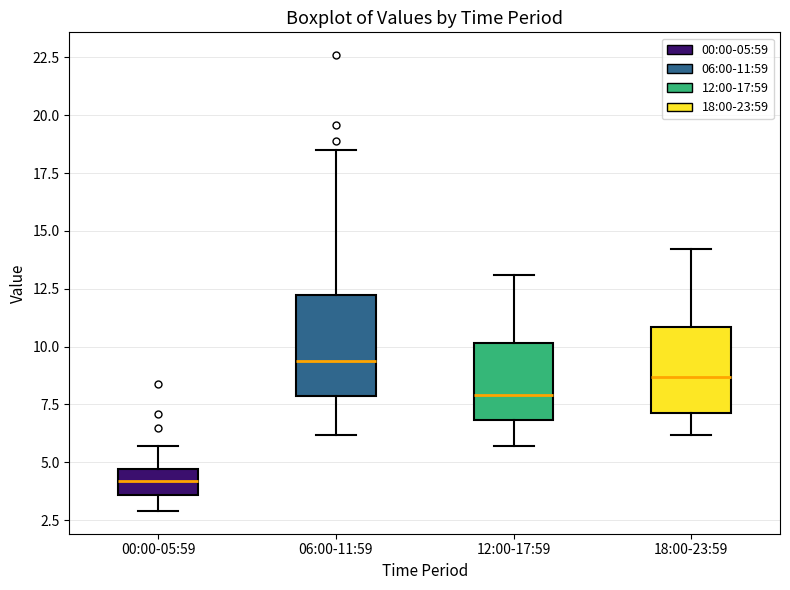

Reading left to right, transcribe this box plot: for each box, give where its median line is, the range the box spans, and where its two whiskers end, as read against the y-axis. The values are not printed on the chart, so give them approximately, as read against the axis.

00:00-05:59: median 4.0, box 3.5 to 4.5, whiskers 3.0 to 5.5
06:00-11:59: median 9.5, box 8.0 to 12.5, whiskers 6.0 to 18.5
12:00-17:59: median 8.0, box 7.0 to 10.0, whiskers 5.5 to 13.0
18:00-23:59: median 8.5, box 7.0 to 11.0, whiskers 6.0 to 14.0